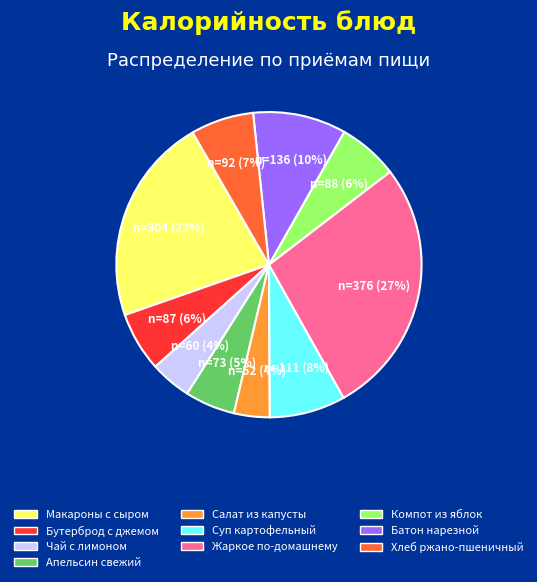

What is the largest slice in the pie chart?

Жаркое по-домашнему